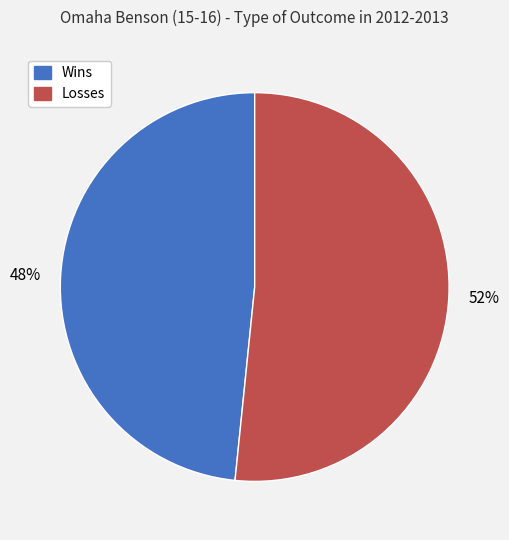

Rank the categories by value from lowest to highest.

Wins, Losses